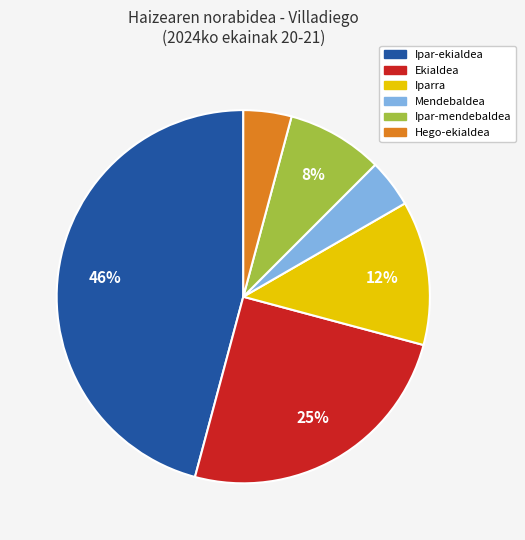

Which slice is the largest?

Ipar-ekialdea